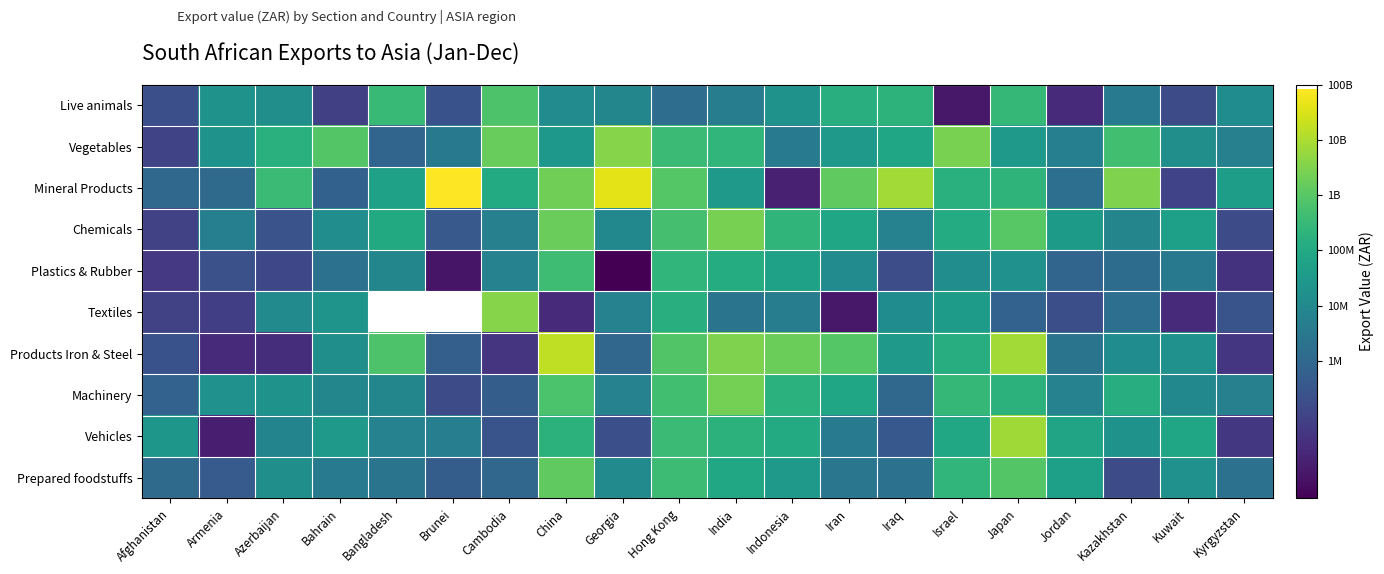

Rank the series by their maximum value, from highest to lowest.

Mineral Products, Products Iron & Steel, Vehicles, Vegetables, Textiles, Chemicals, Machinery, Prepared foodstuffs, Live animals, Plastics & Rubber